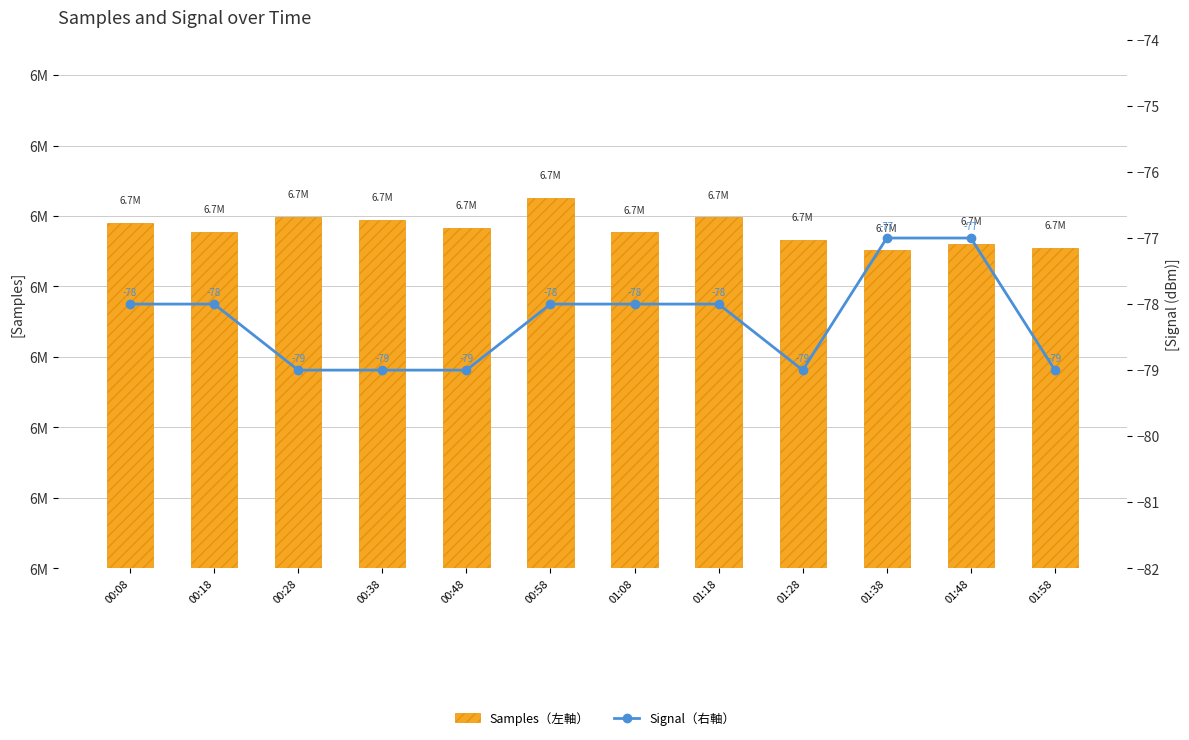

Where is Signal（右軸） nearest to the value -78?

00:08